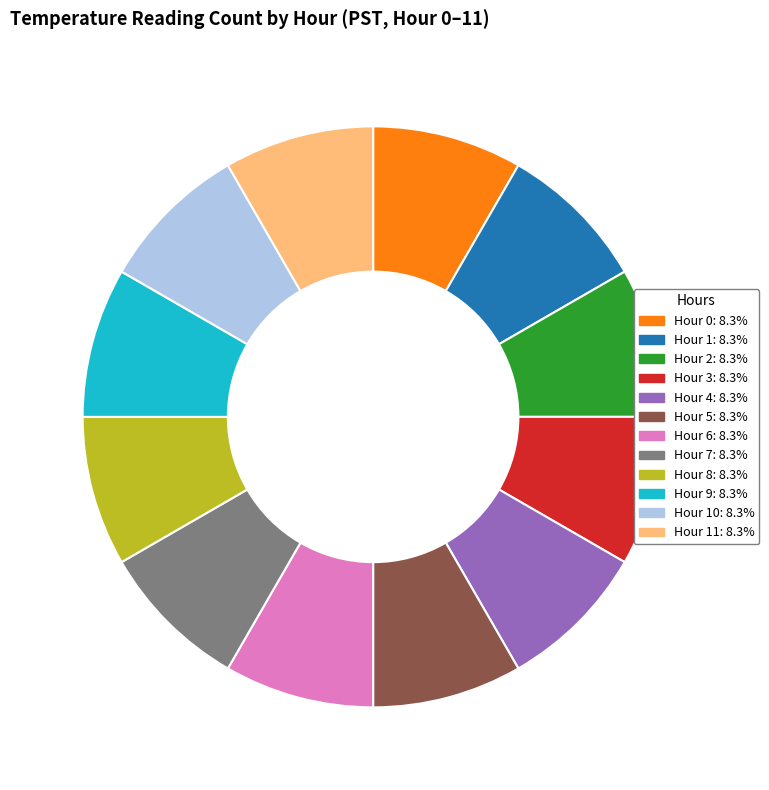

Is there a majority slice in this chart?

No